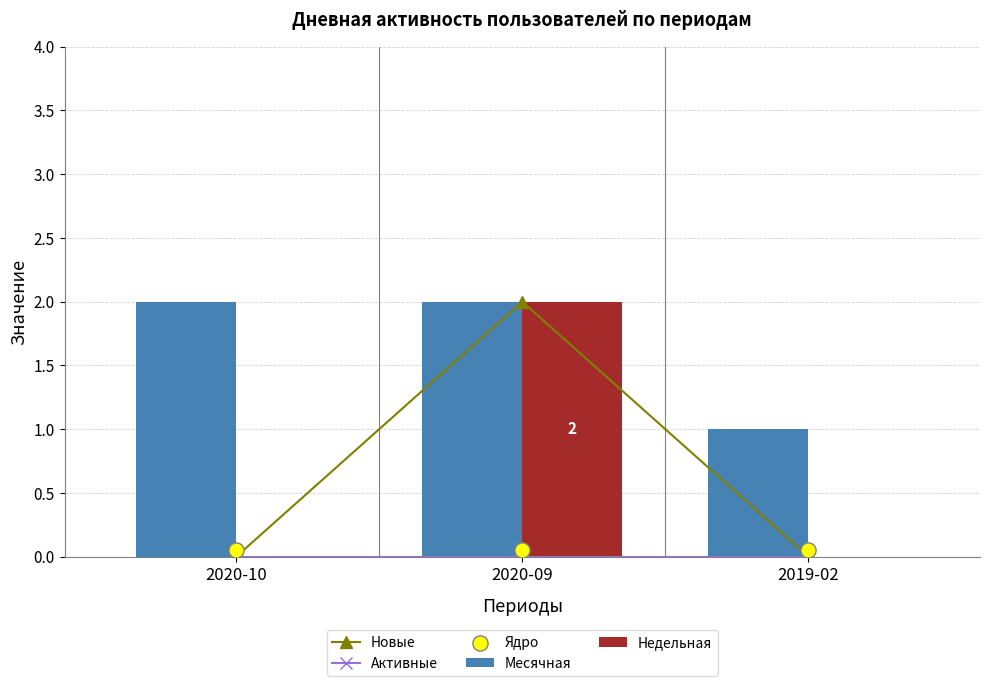

Is the value of Недельная at 2020-09 greater than the value of Месячная at 2020-10?

No